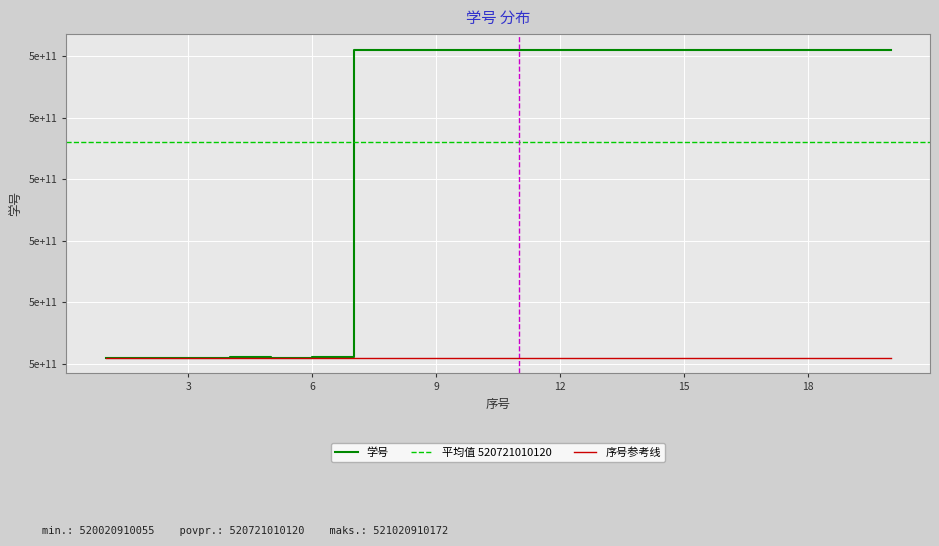

Rank the categories by value from highest to lowest.

17, 19, 15, 18, 16, 20, 14, 13, 12, 11, 10, 9, 8, 7, 6, 4, 5, 3, 1, 2